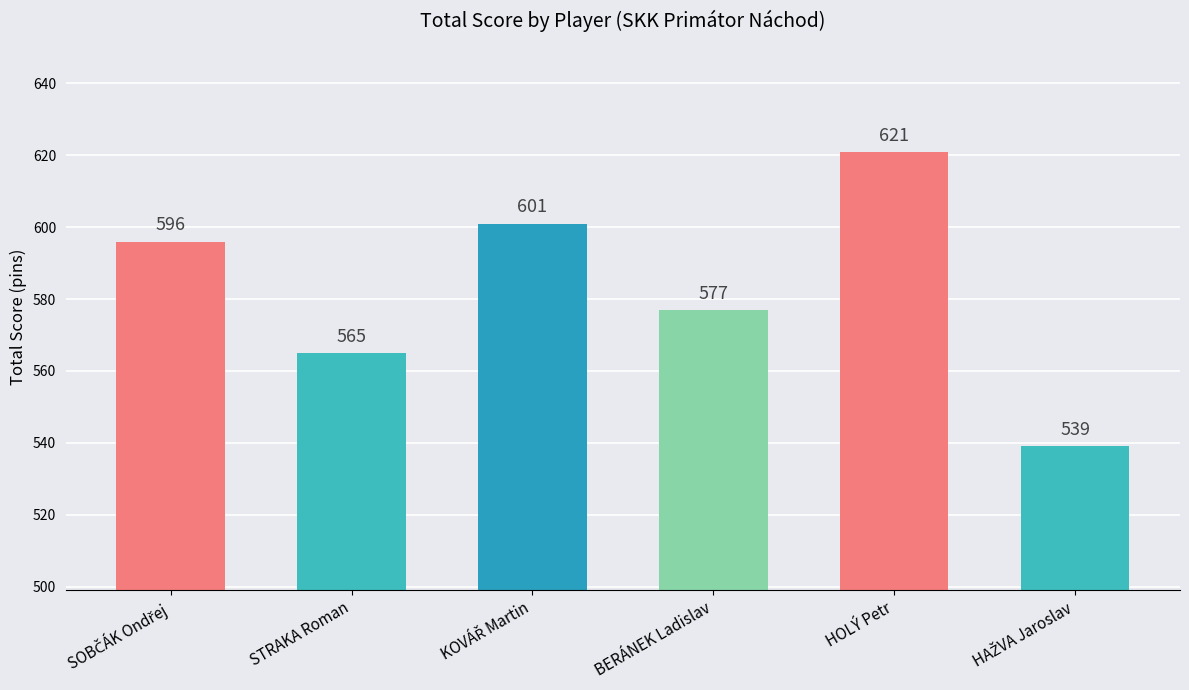

The chart shows a value of 874 at BERÁNEK Ladislav. True or false?

False